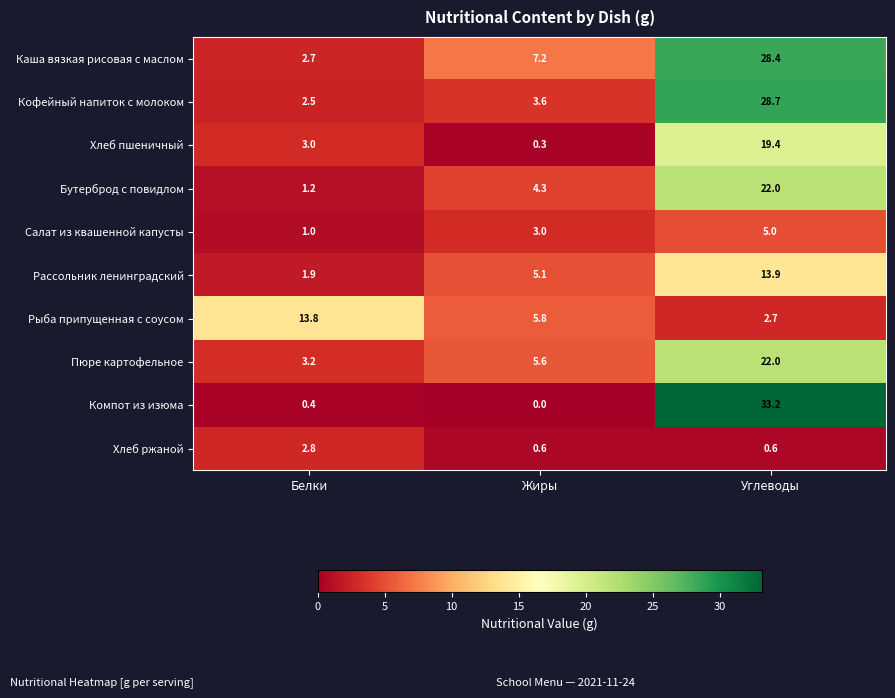

How many distinct data groups are displayed?

10